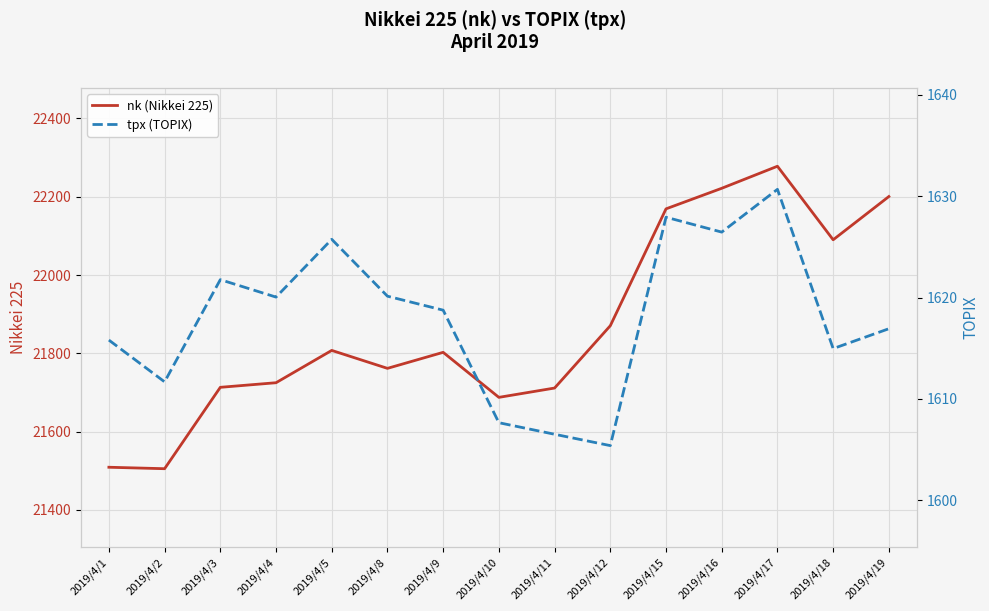

True or false: tpx (TOPIX) and nk (Nikkei 225) intersect in this chart.

False